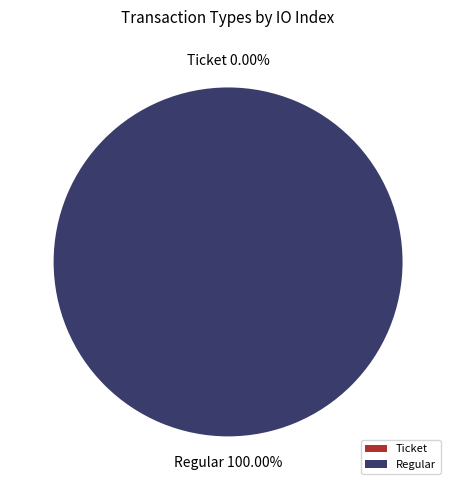

Is the sum of Ticket and Regular greater than half?

Yes